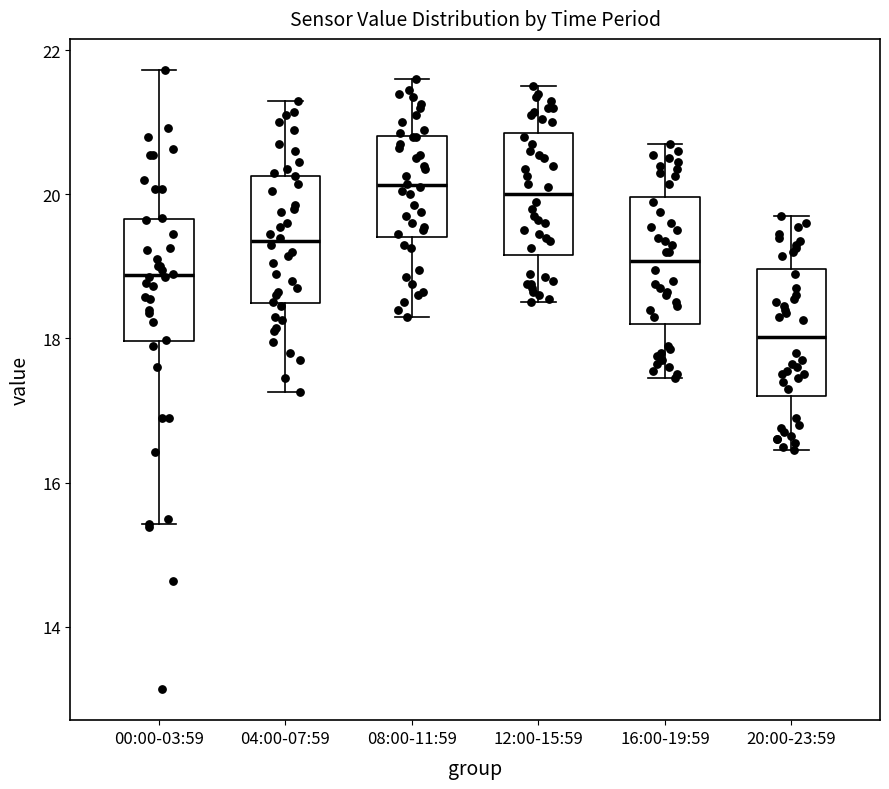

Where does the upper whisker of the box for 12:00-15:59 end on the y-axis? The values are not printed on the chart, so give them approximately, as read against the axis.

21.6